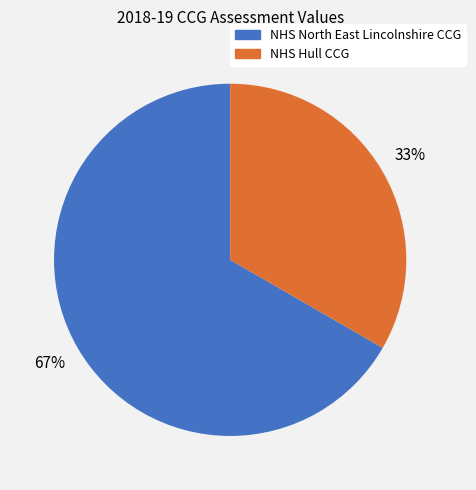

What is the largest slice in the pie chart?

NHS North East Lincolnshire CCG